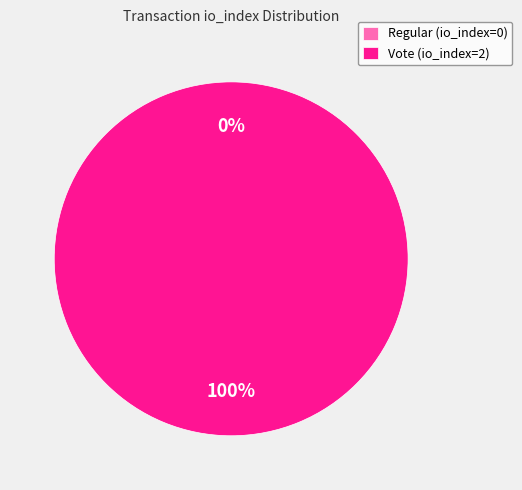

What is the total percentage of Regular (io_index=0) and Vote (io_index=2)?

100.0%